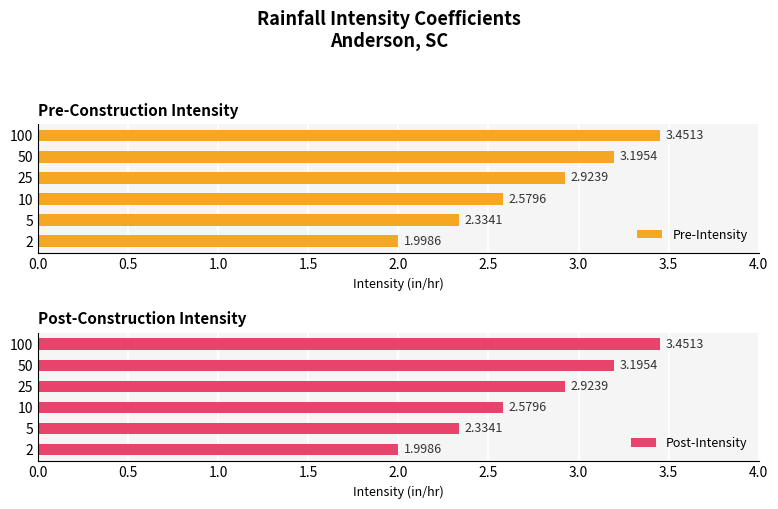

What are all the series names shown in the legend?

Pre-Intensity, Post-Intensity